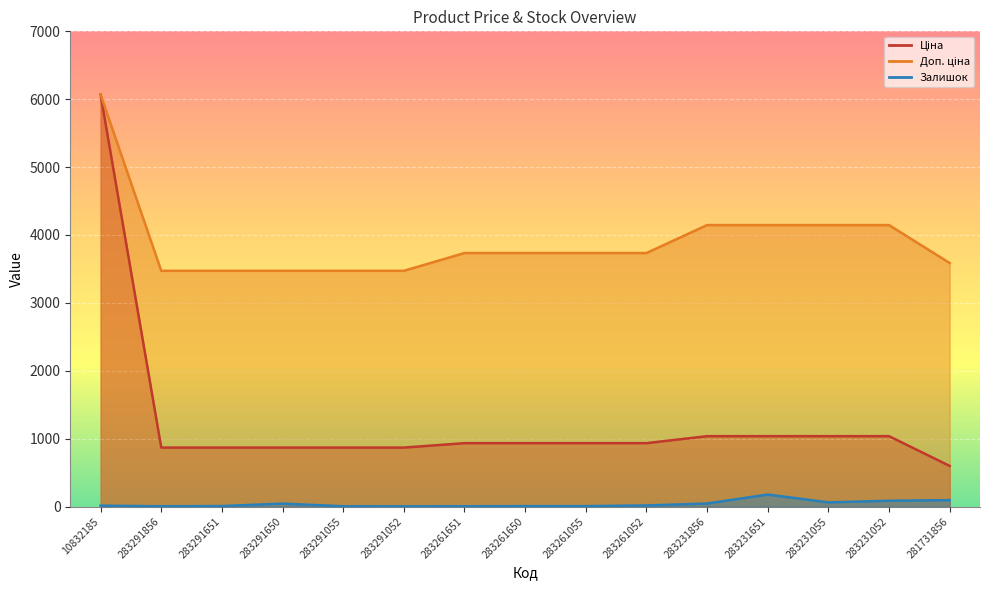

Reading left to right, transcribe all the data shown in this chart.

Ціна: 6067.2	868.0	868.0	868.0	868.0	868.0	933.5	933.5	933.5	933.5	1036.5	1036.5	1036.5	1036.5	597.8
Доп. ціна: 6067.2	3472.1	3472.1	3472.1	3472.1	3472.1	3734.2	3734.2	3734.2	3734.2	4145.9	4145.9	4145.9	4145.9	3586.7
Залишок: 13.0	4.0	7.0	43.0	4.0	3.0	4.0	6.0	6.0	16.0	44.0	177.0	61.0	85.0	94.0